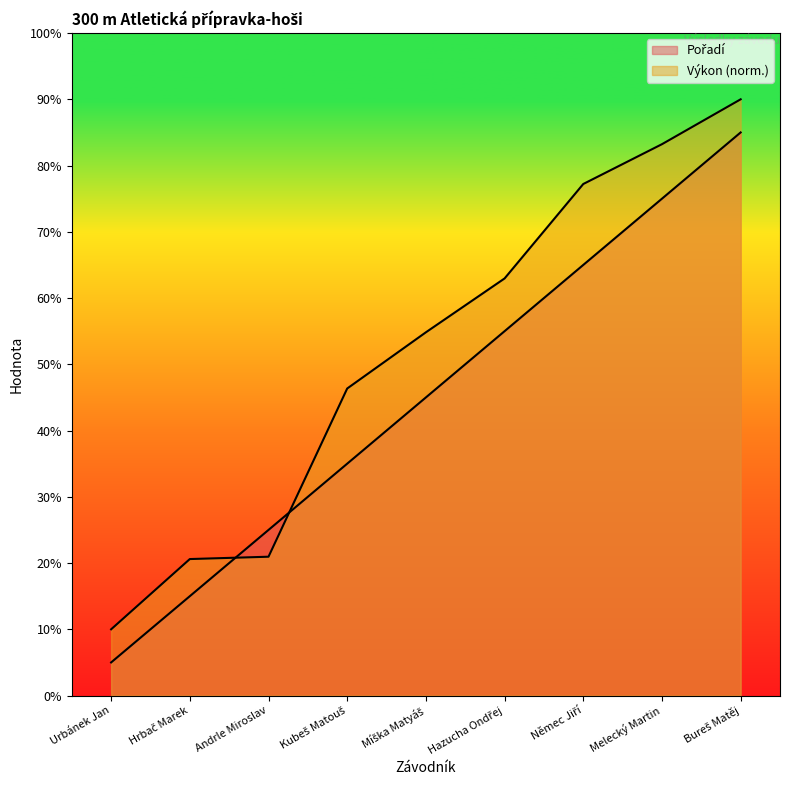

At which label does Výkon reach its minimum?

Urbánek Jan